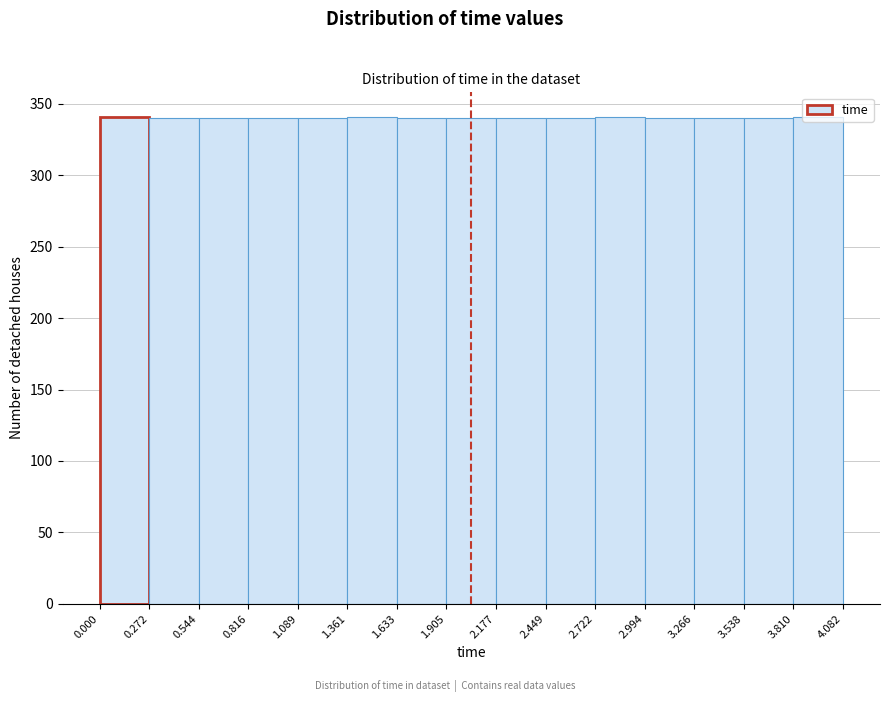

How tall is the bar that spans 2.449 to 2.722 on the x-axis? The values are not printed on the chart, so give them approximately, as read against the axis.

340